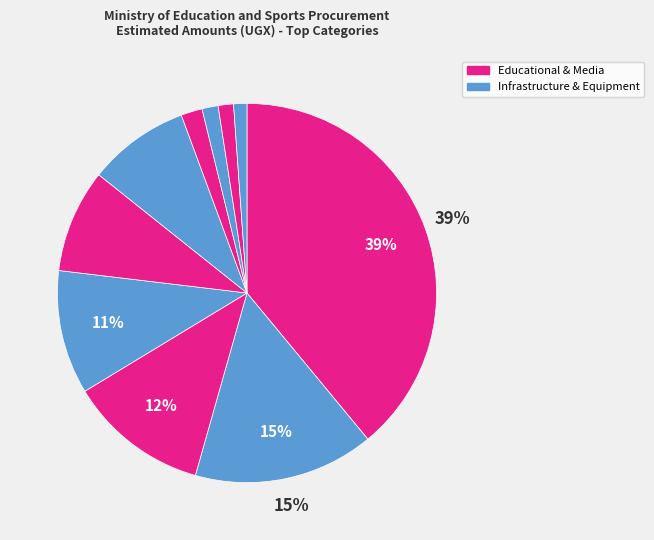

How many slices are in this pie chart?

10